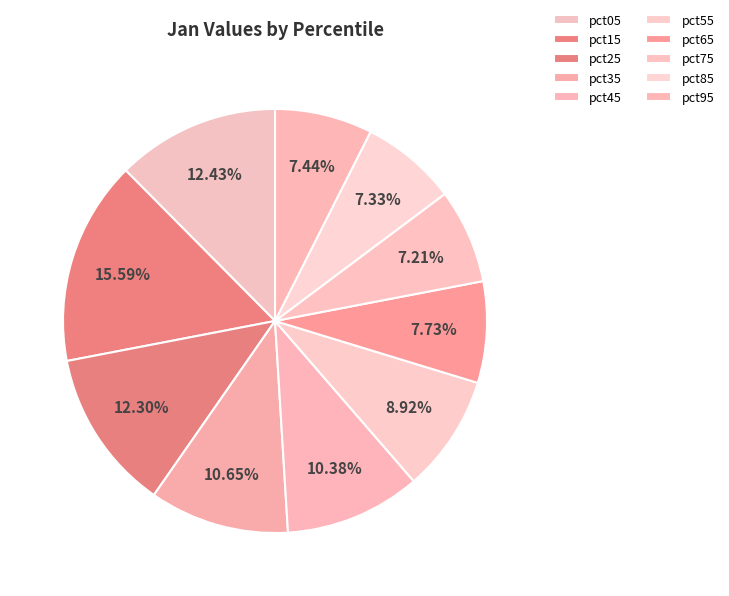

To the nearest percent, what is the average slice percentage?

10%